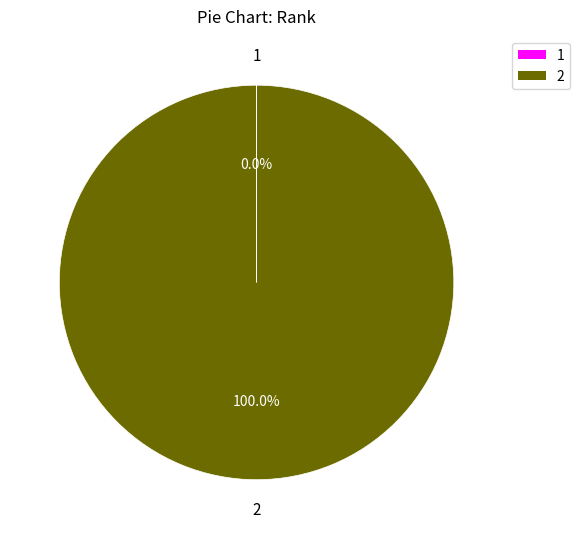

Is there a majority slice in this chart?

Yes